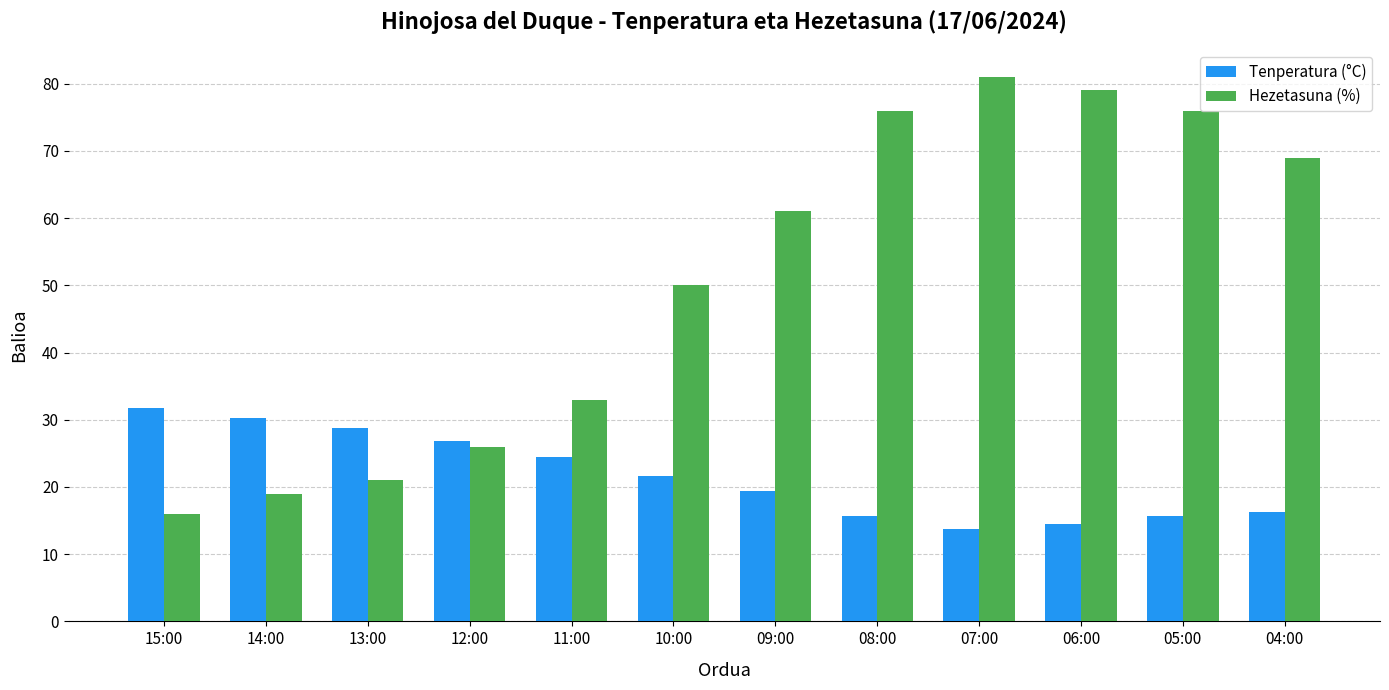

Which series has the largest total across all categories?

Hezetasuna (%)